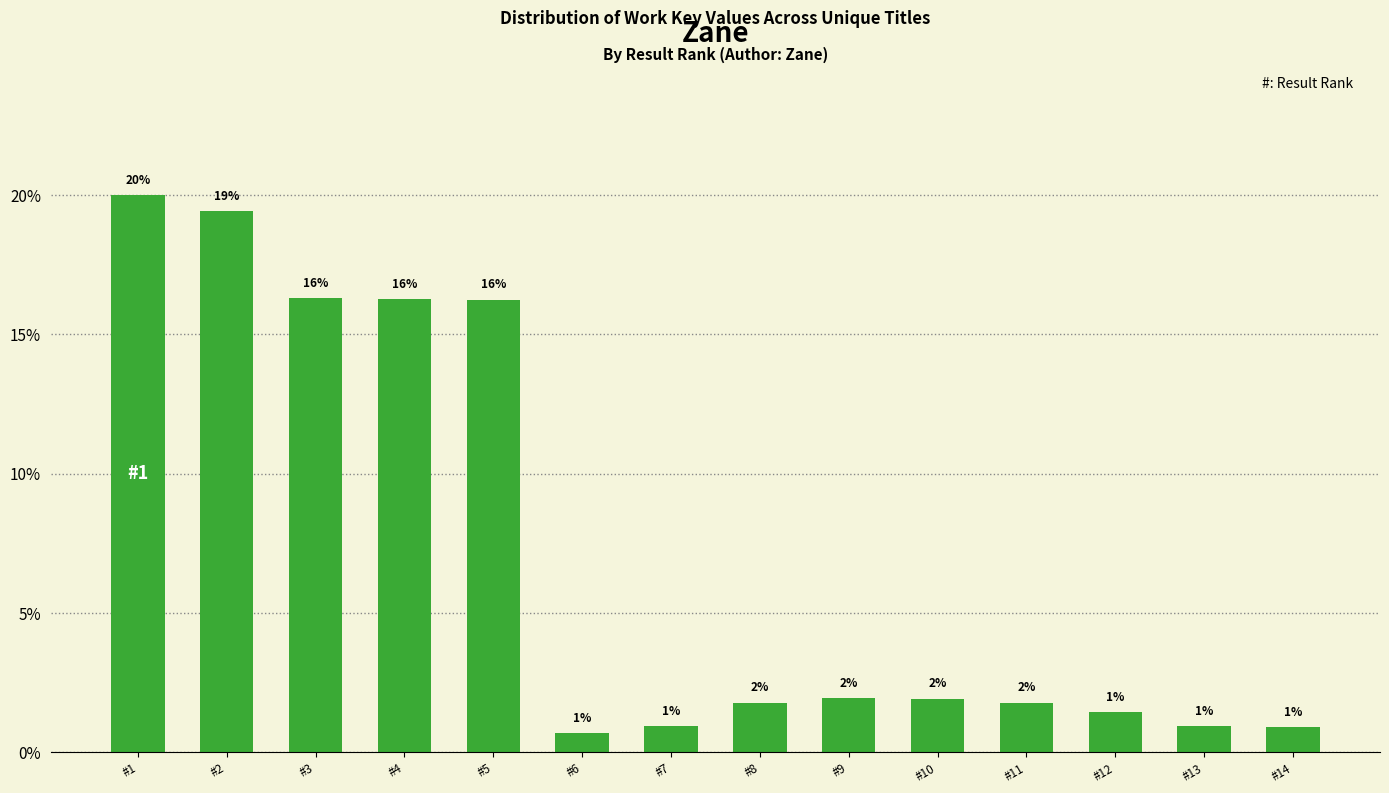

What is the value of the 7th bar from the left?

0.9